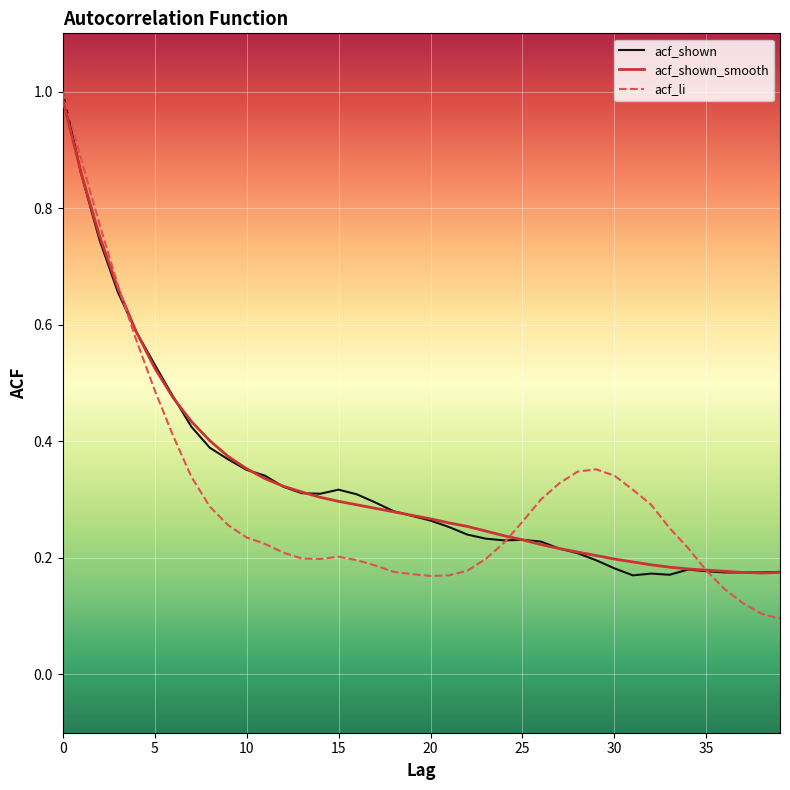

How many times do acf_shown and acf_li cross each other?

3